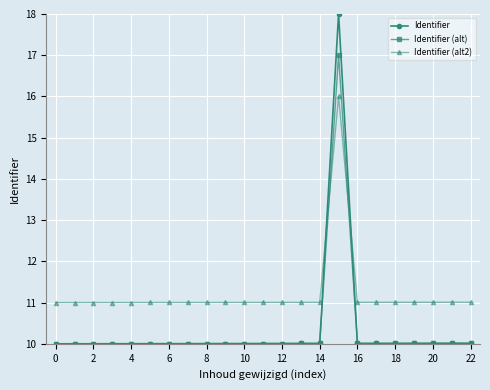

What is the difference between the maximum and second lowest values in the Identifier (alt) series?

7.0